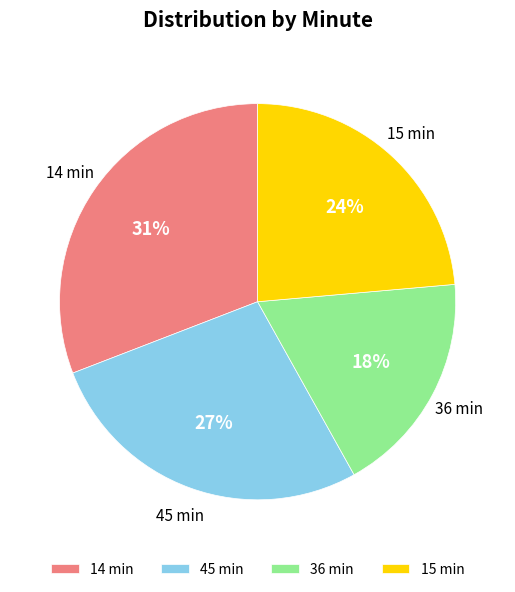

Which slice is the largest?

14